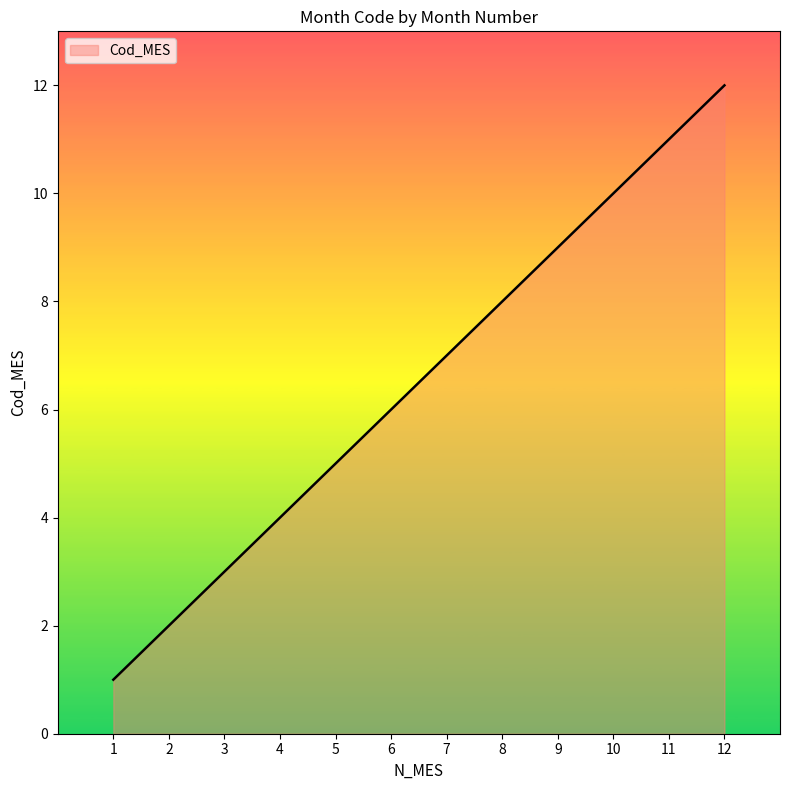

What is the maximum value shown in the chart?

12